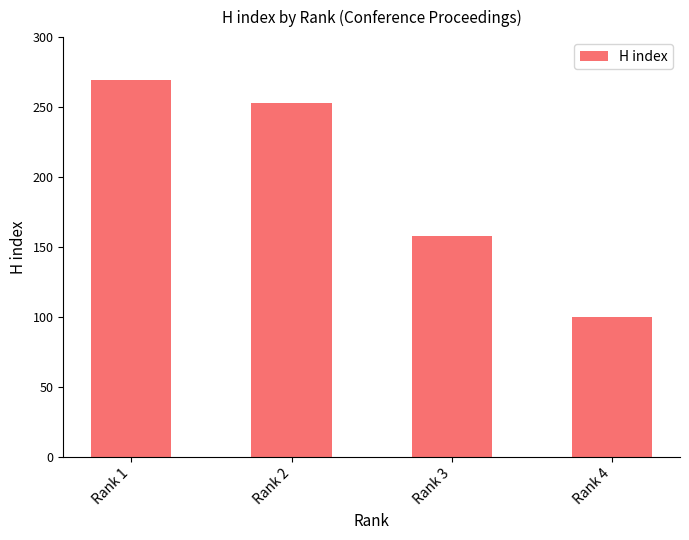

What is the difference between the maximum and minimum values?

169